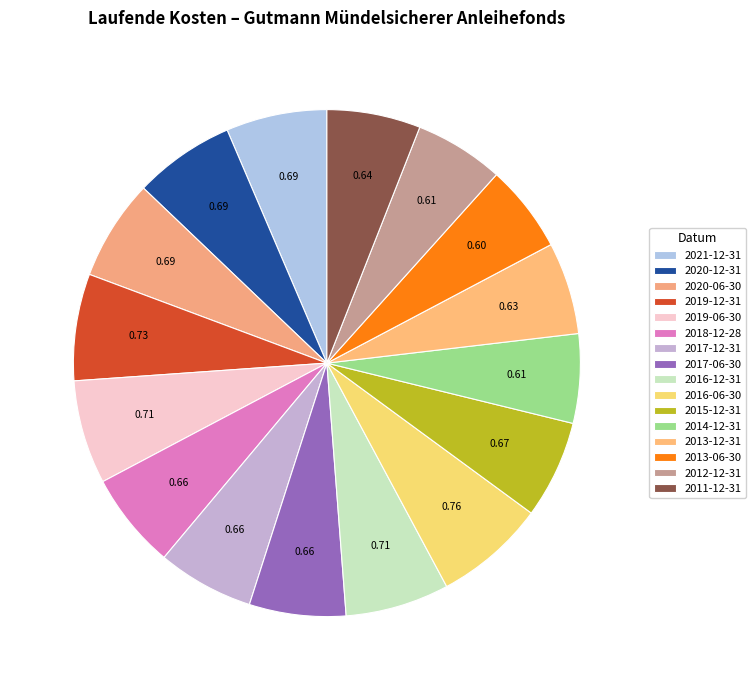

Is it true that 2013-06-30 is 20% of the pie?

False